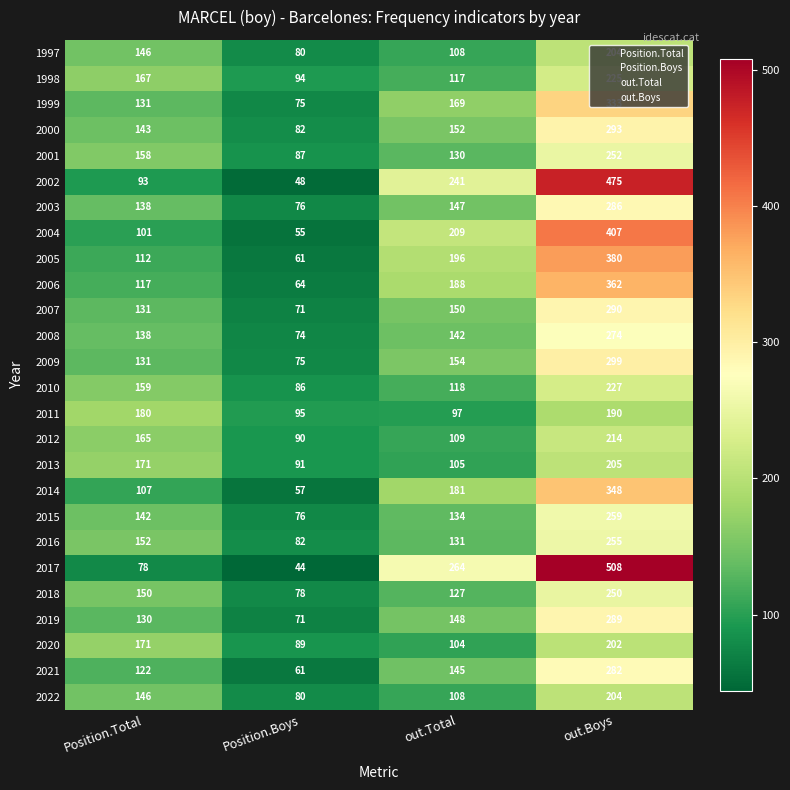

At how many categories does at least one series exceed 73?

4